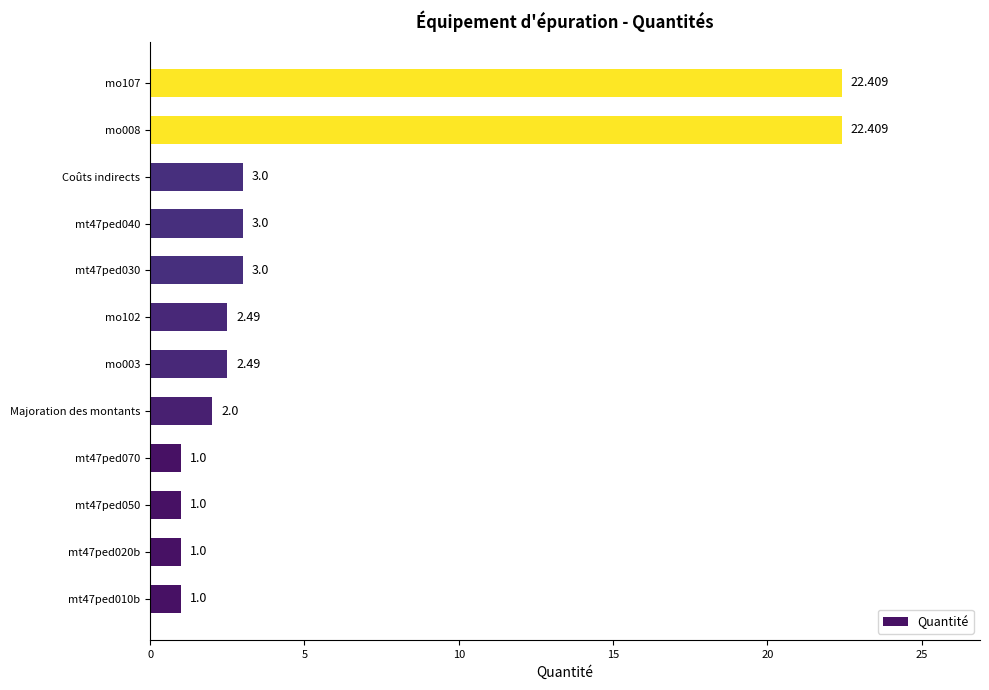

What is the minimum value shown in the chart?

1.0